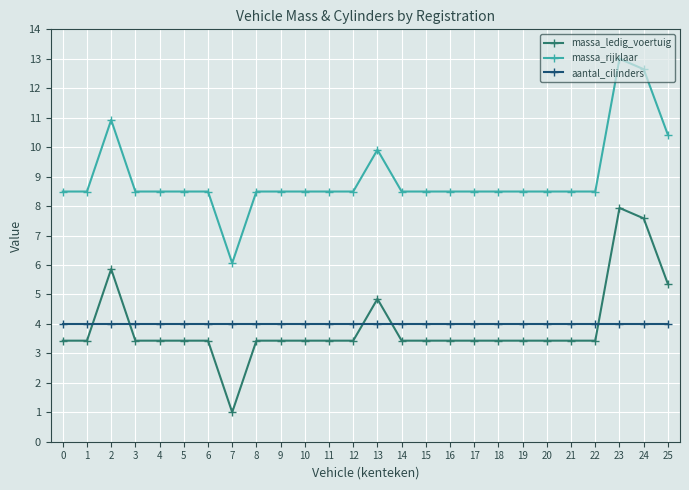

Where is the first local maximum for massa_rijklaar?

2